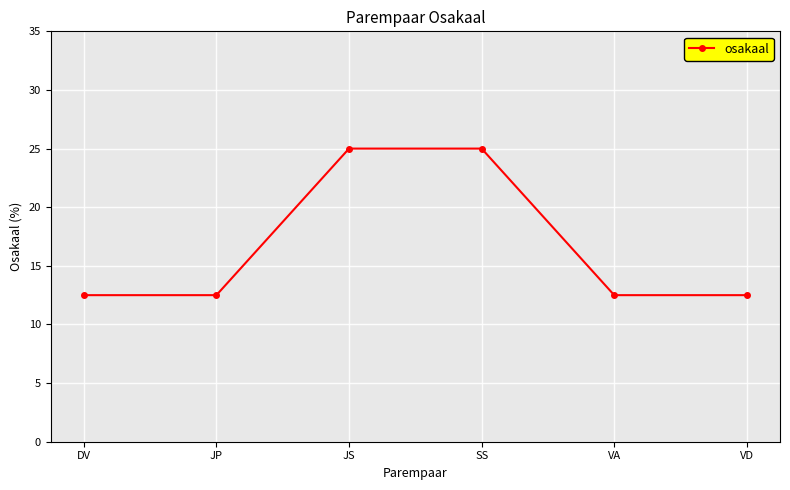

Read the value at SS.

25.0